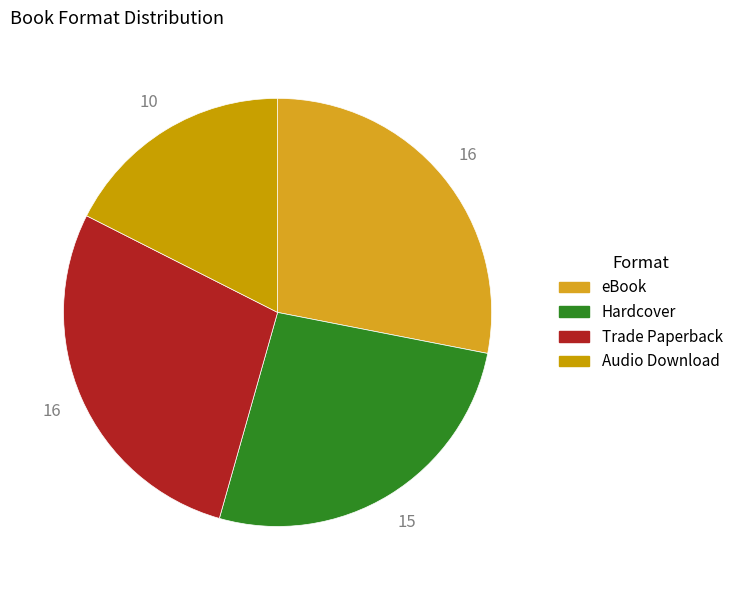

How many slices are in this pie chart?

4